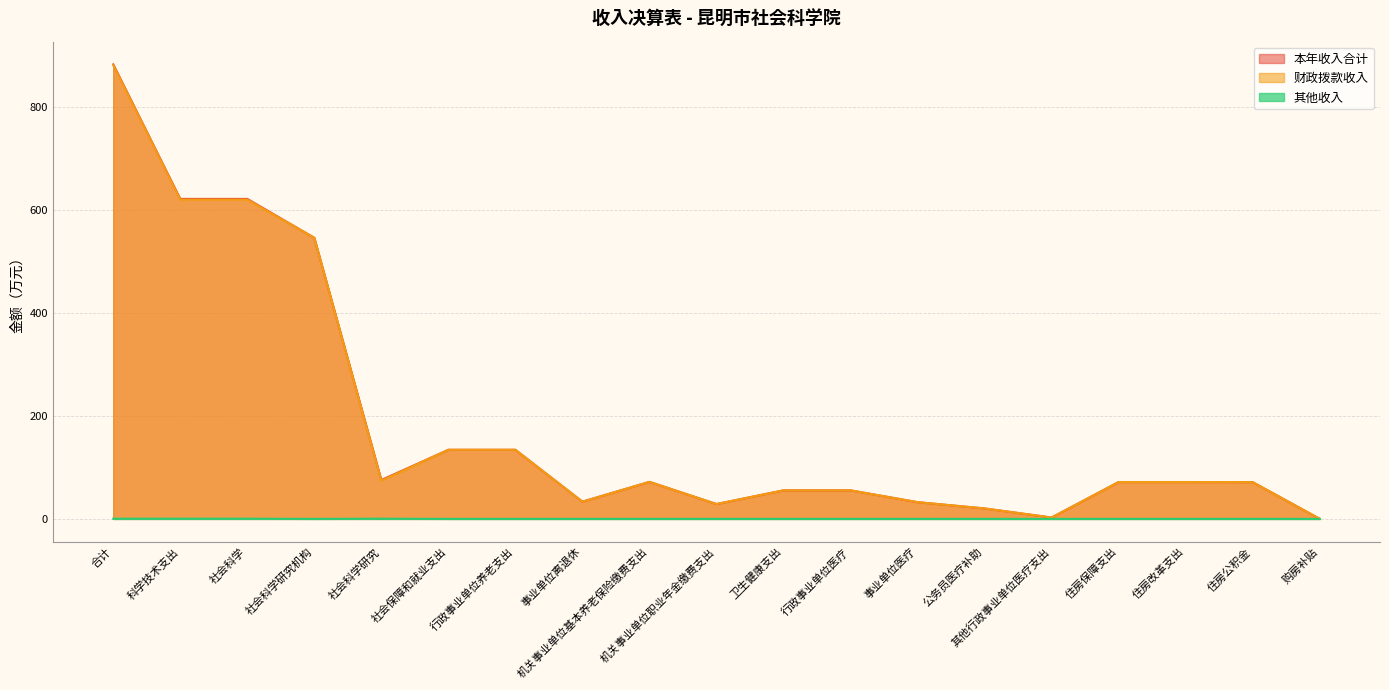

Which series has the largest total across all categories?

本年收入合计